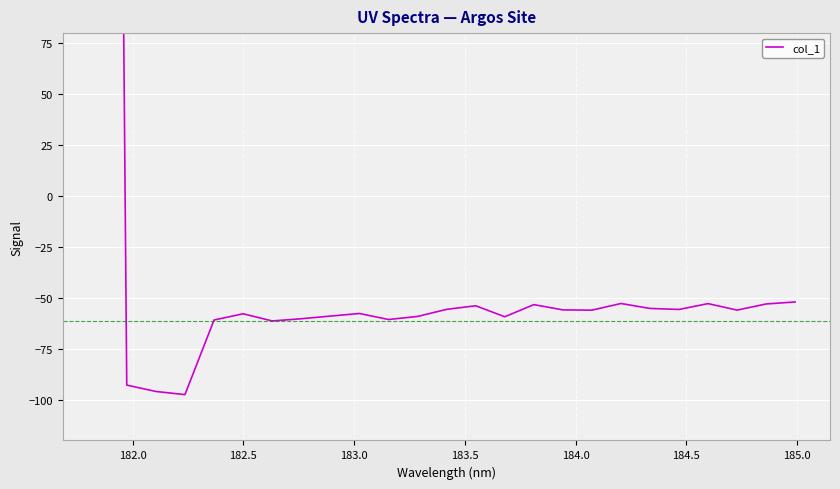

What is the greatest value displayed?

1568.0